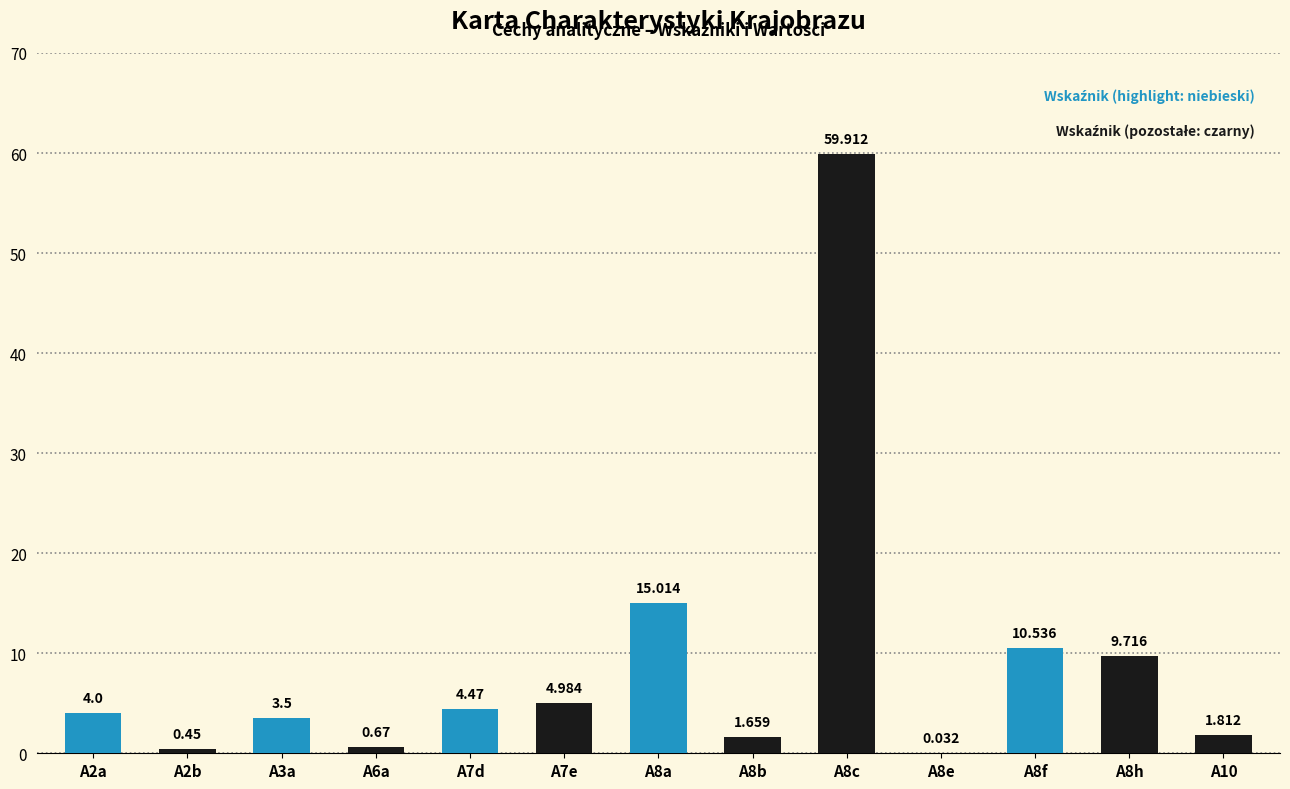

What position from the left is A8h?

12